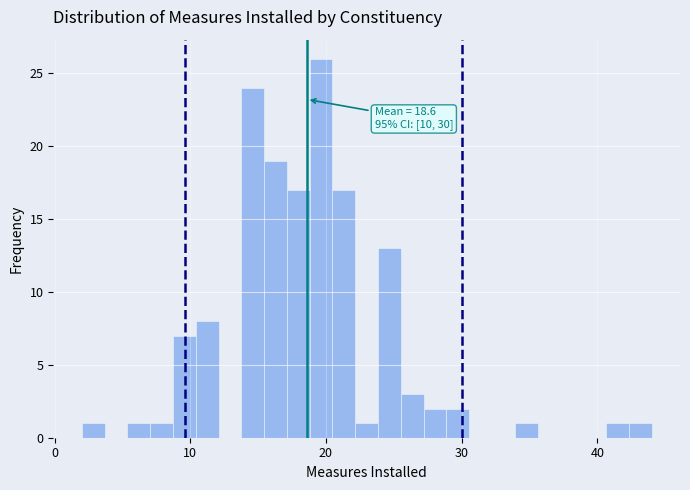

Around what value on the x-axis is the tallest bar? Give the approximate position of its centre, as read against the axis.

20